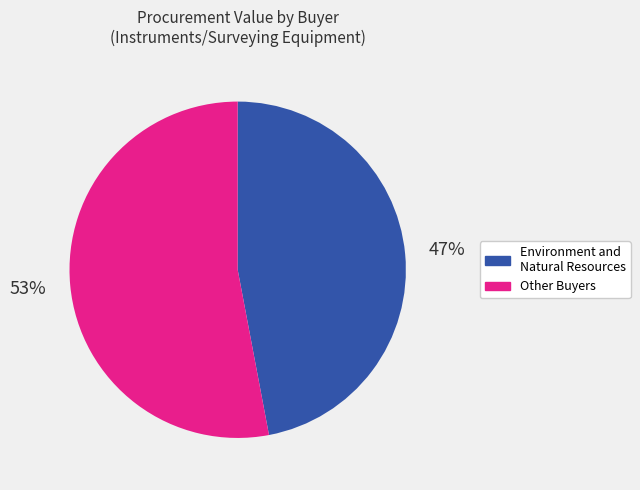

To the nearest percent, what is the average slice percentage?

50%